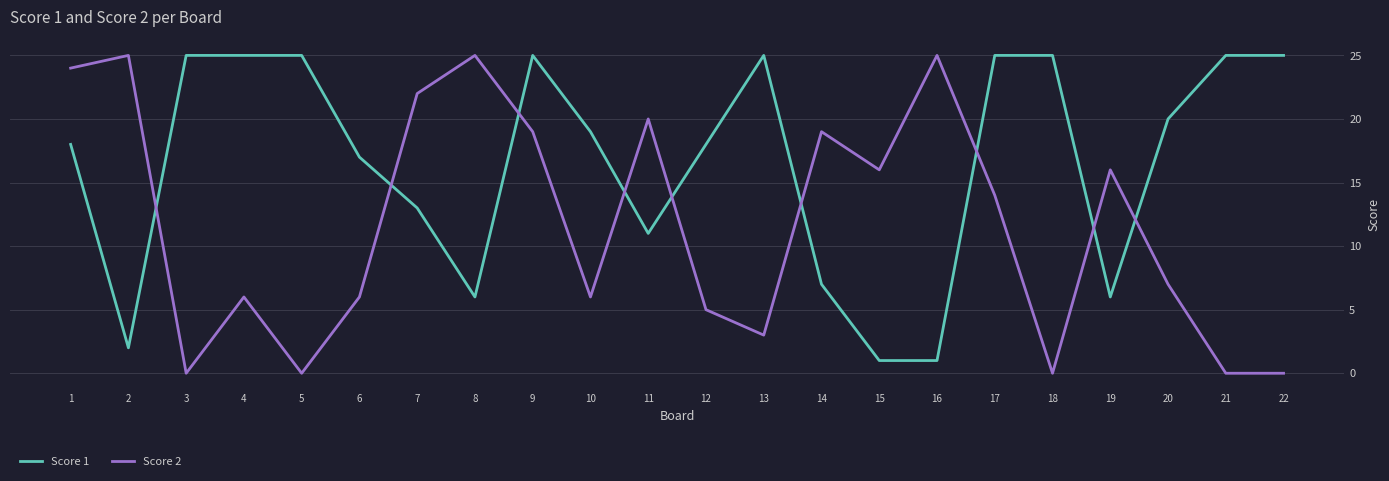

How many times do Score 1 and Score 2 cross each other?

9